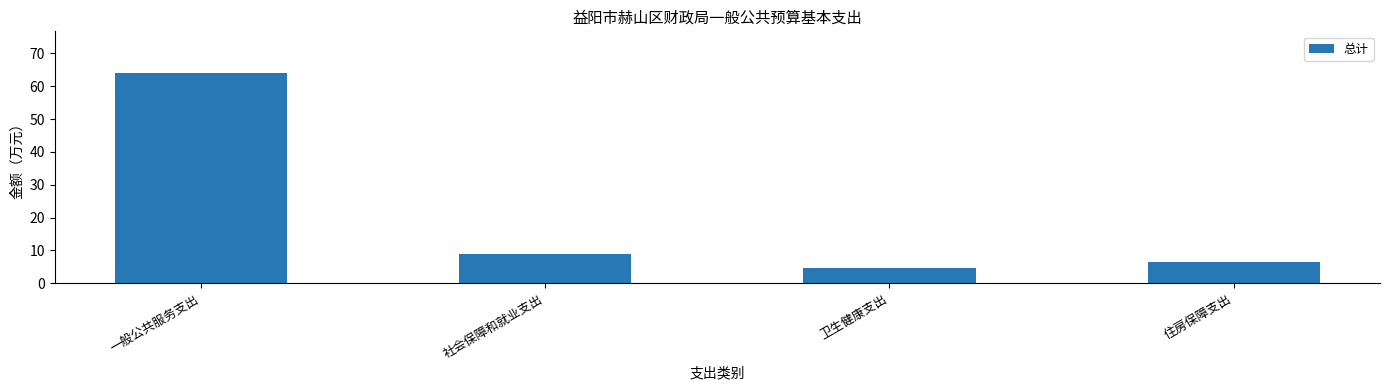

How many data points are less than 8?

2